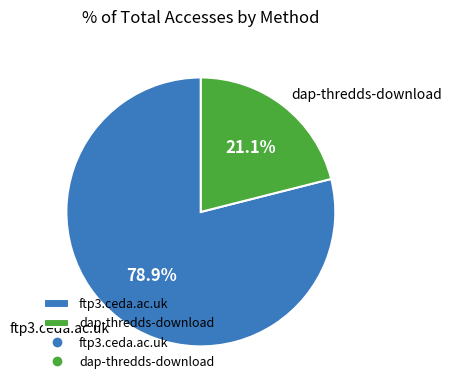

Is it true that ftp3.ceda.ac.uk is 86% of the pie?

False